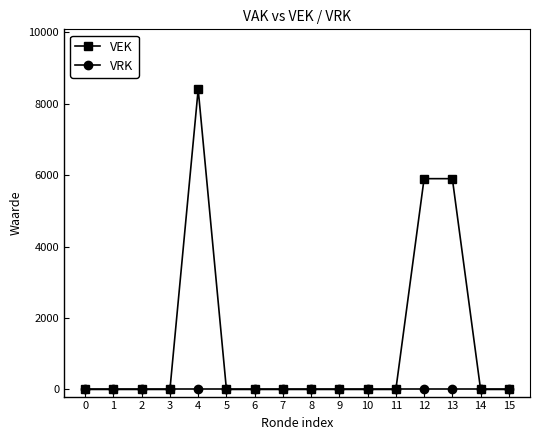

Which series has the widest spread of values?

VEK